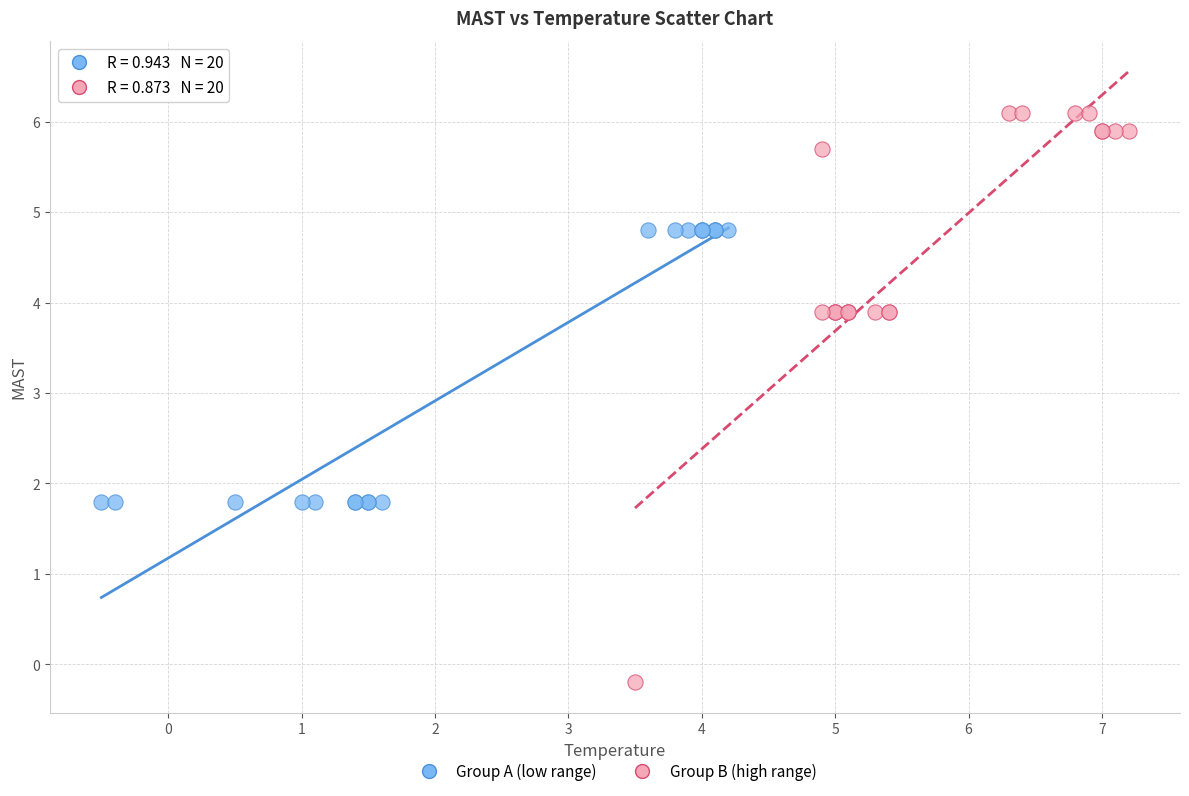

Which series contains the lowest Y value?

Group B (high range)